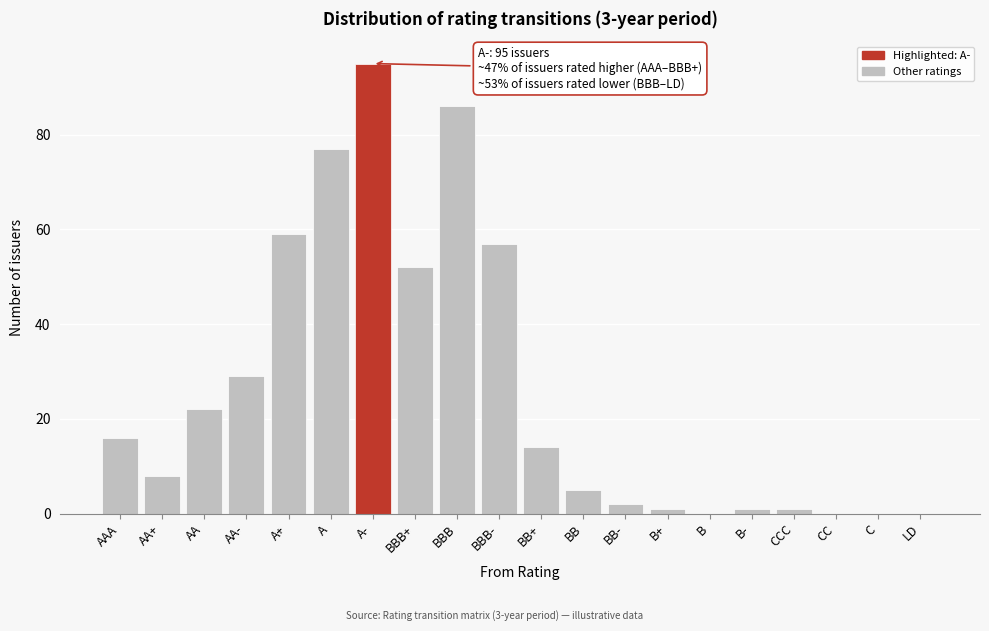

Reading left to right, extract all data points from this chart.

AAA=16	AA+=8	AA=22	AA-=29	A+=59	A=77	A-=95	BBB+=52	BBB=86	BBB-=57	BB+=14	BB=5	BB-=2	B+=1	B=0	B-=1	CCC=1	CC=0	C=0	LD=0